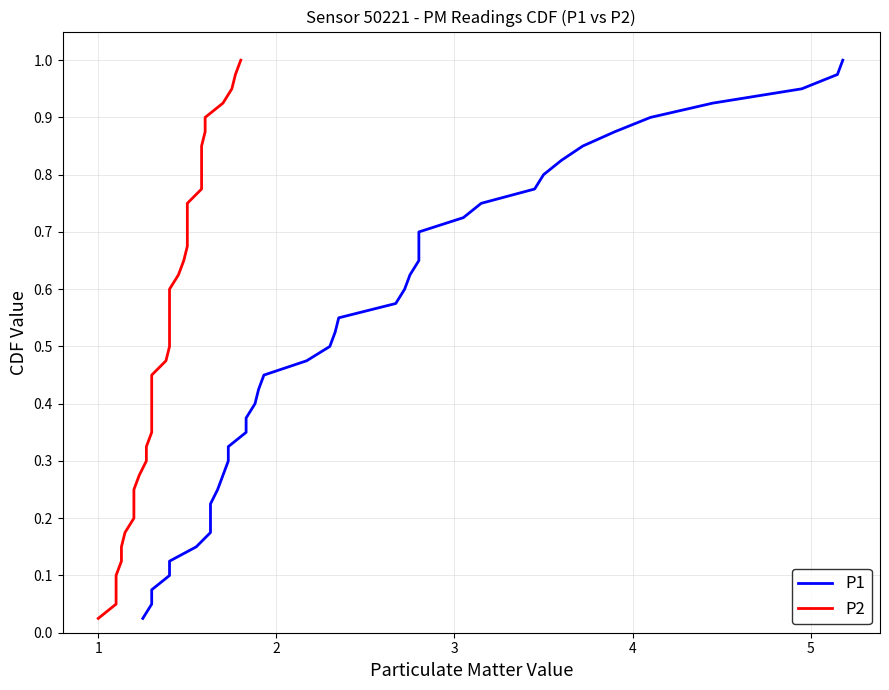

What is the value of the P1 point at the 33rd from the left?

0.8